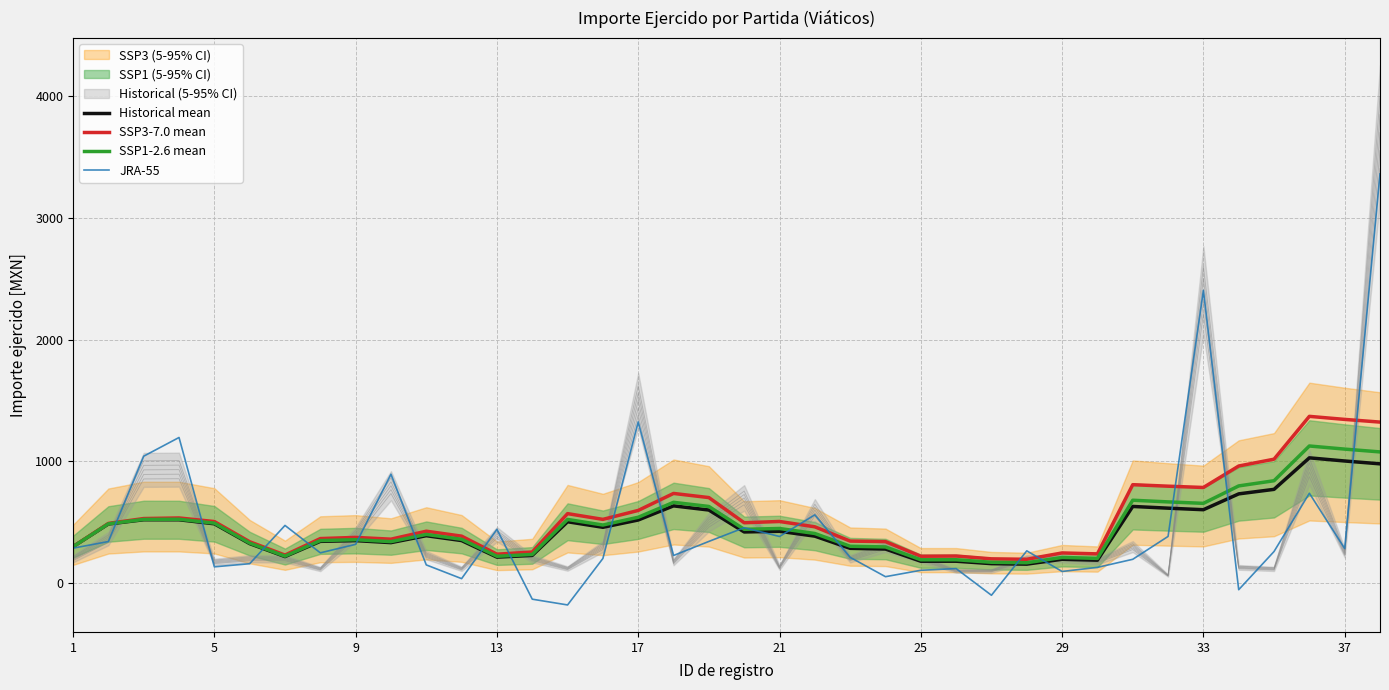

What is the average value of the JRA-55 series?

456.8